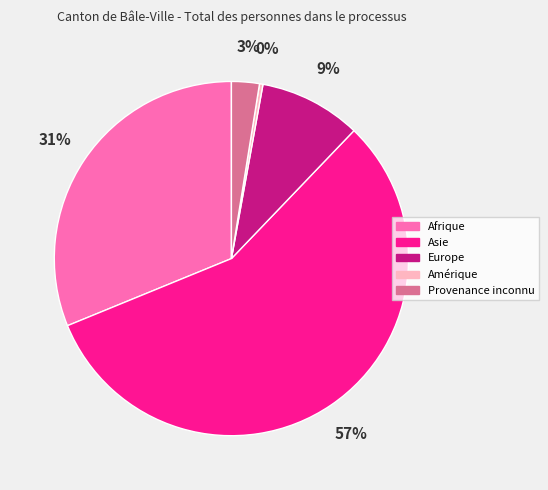

Is there a majority slice in this chart?

Yes